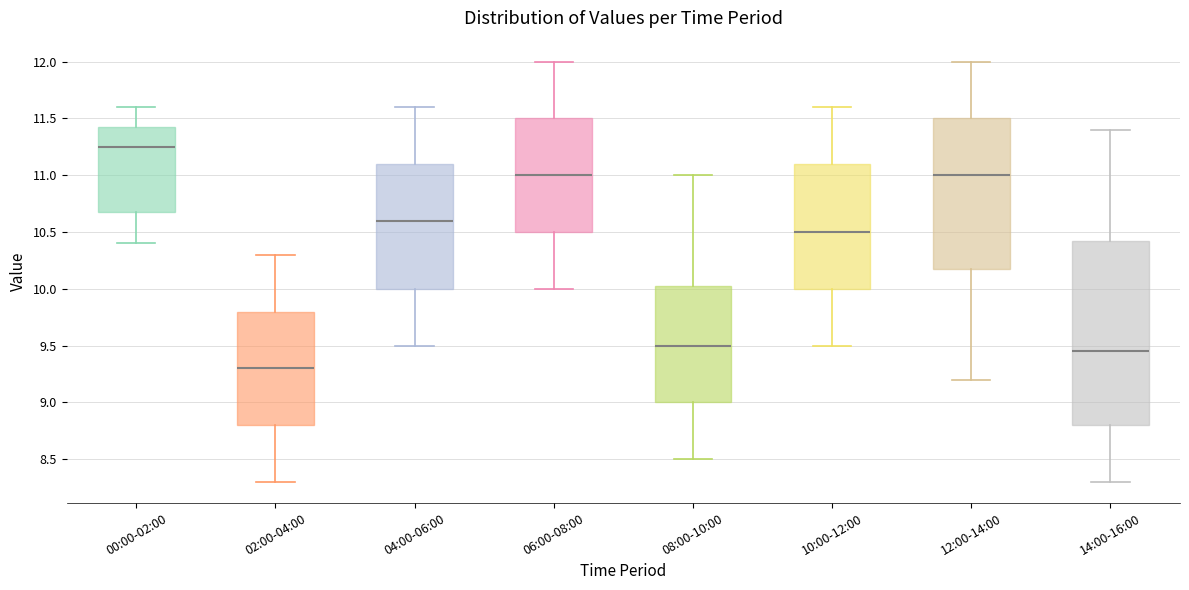

Which box has the highest median line?

00:00-02:00